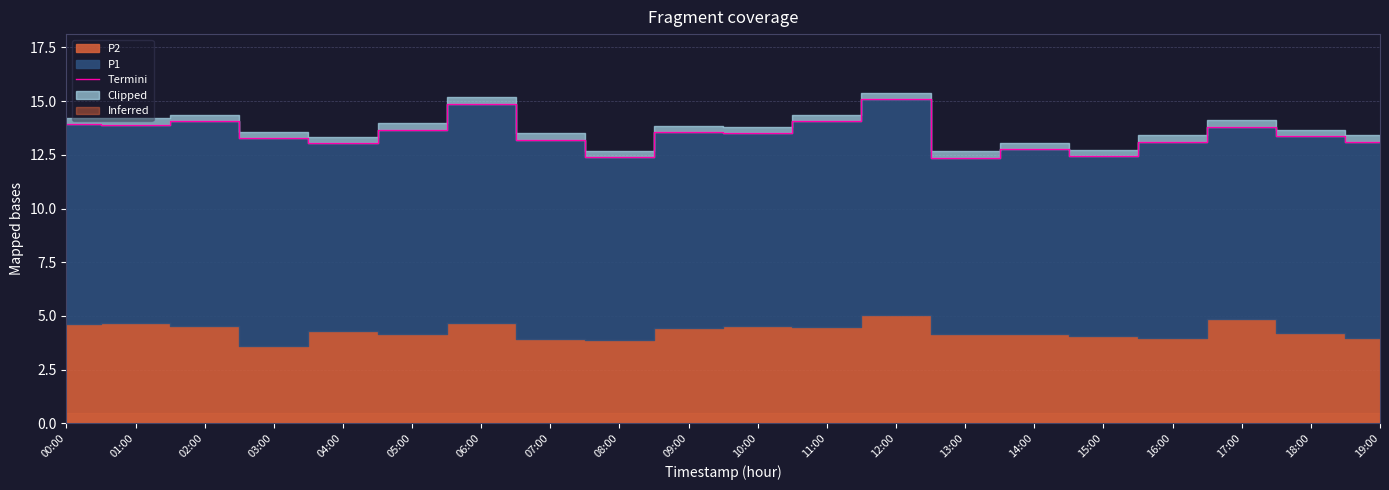

At which label is the value closest to 13?

04:00